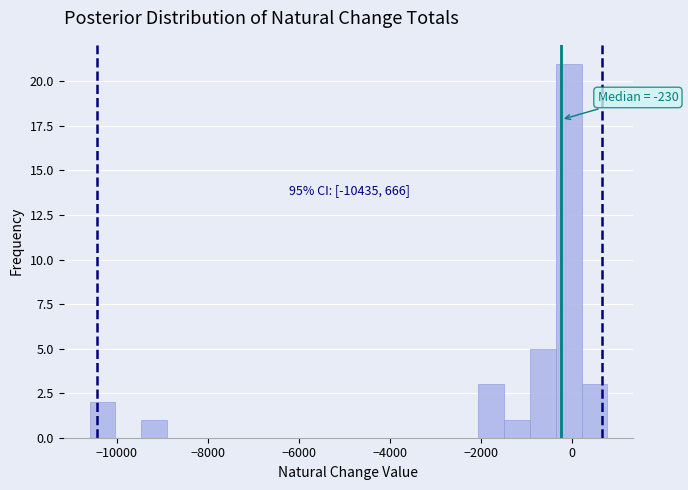

Read against the x-axis, roughly where is the centre of the tallest bar?

0